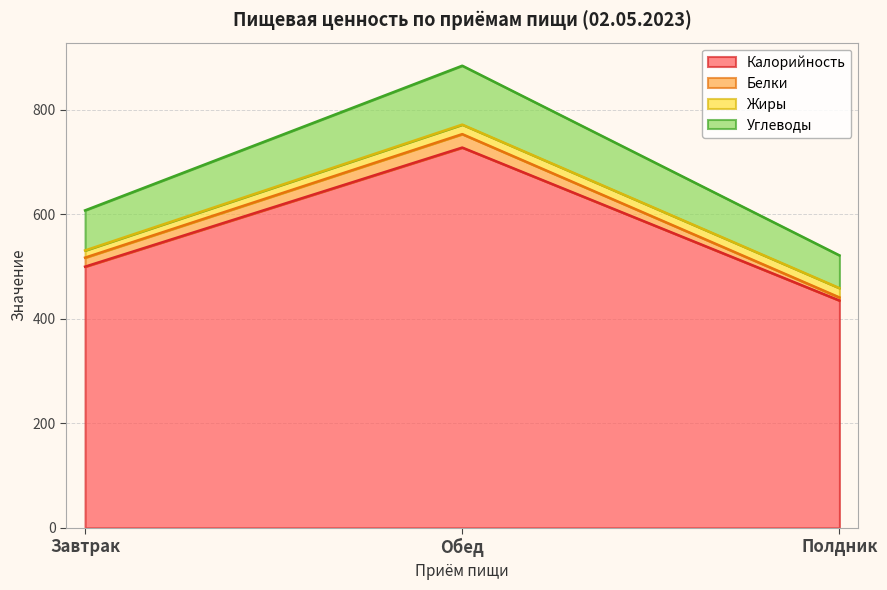

List the labels in order of Калорийность value, smallest first.

Полдник, Завтрак, Обед